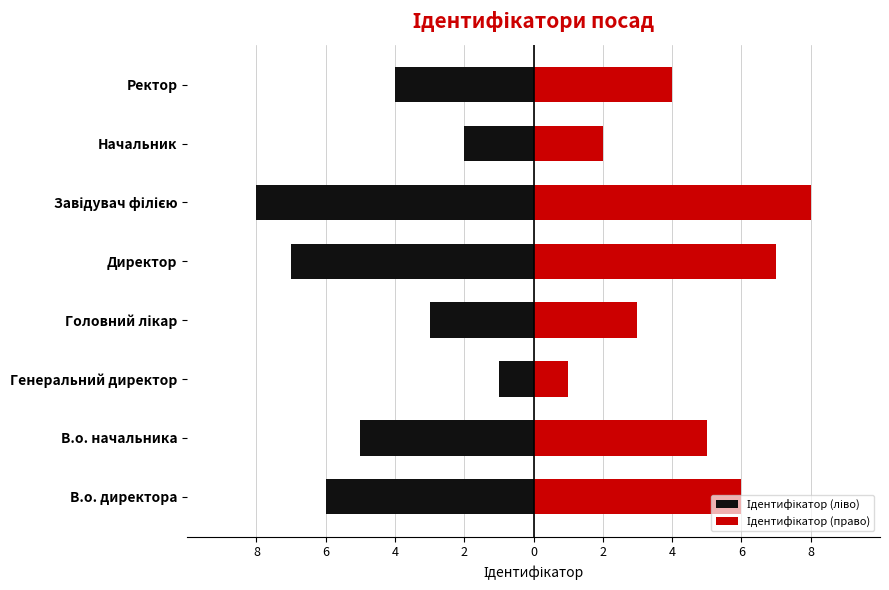

Are the bars horizontal?

Yes